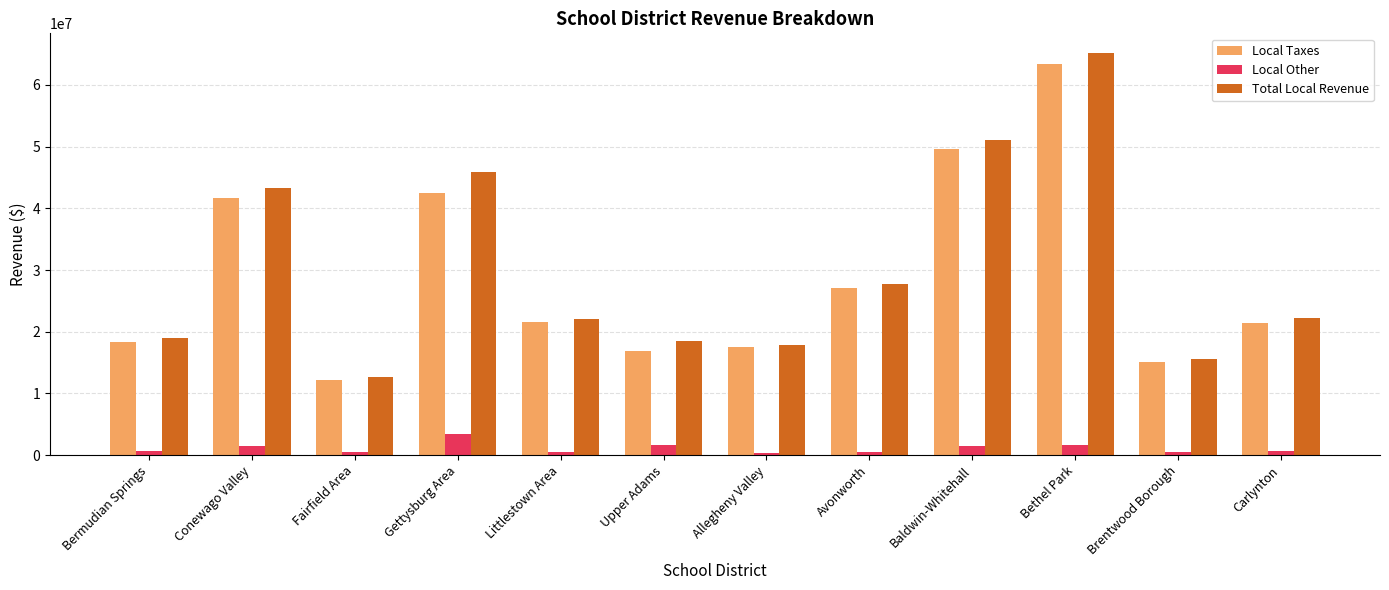

What is the label of the 4th bar from the left?

Gettysburg Area